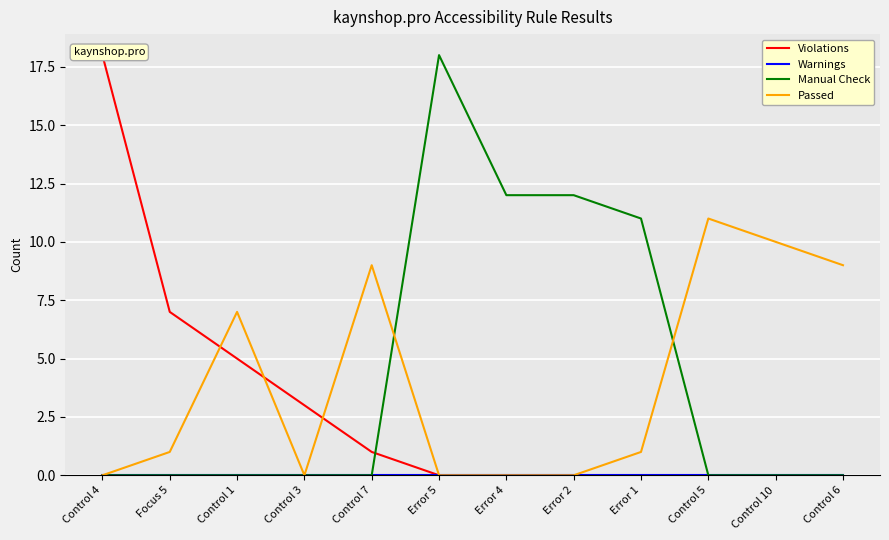

True or false: Violations and Passed intersect in this chart.

True